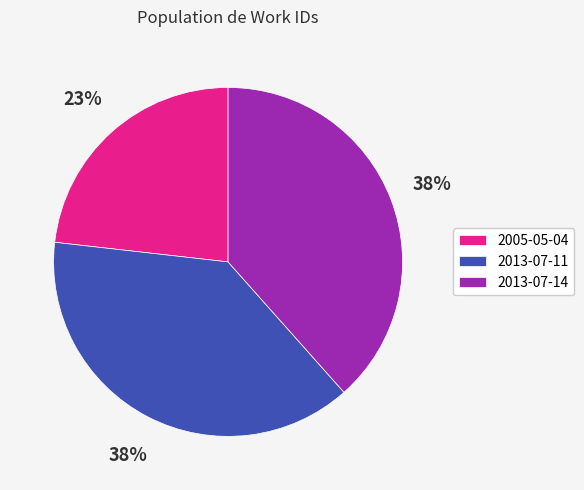

True or false: 2013-07-11 accounts for 29% of the total.

False